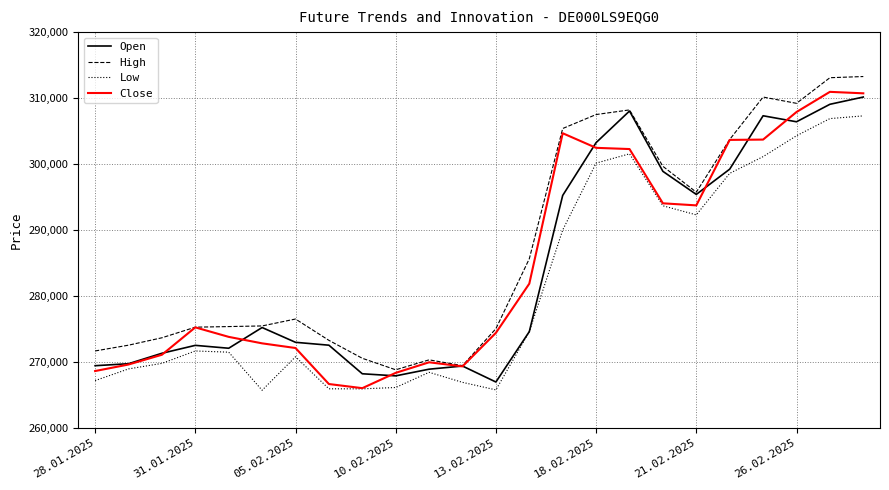

What is the smallest value displayed?

265701